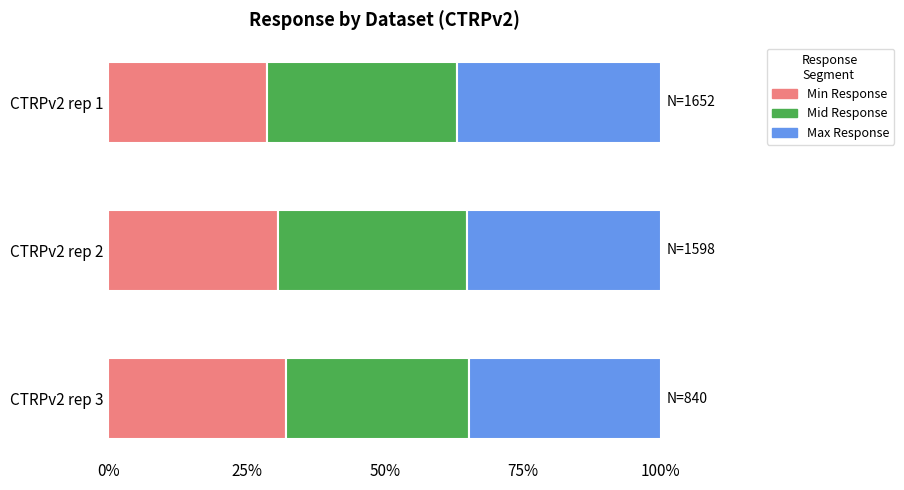

What is the total value across all series at CTRPv2 rep 3?

100.0